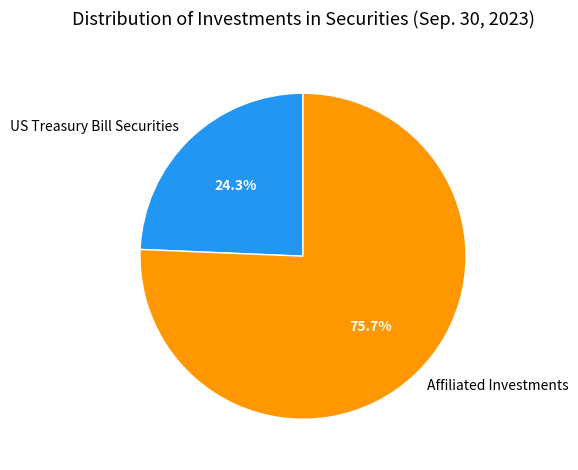

Is it true that US Treasury Bill Securities is 24% of the pie?

True